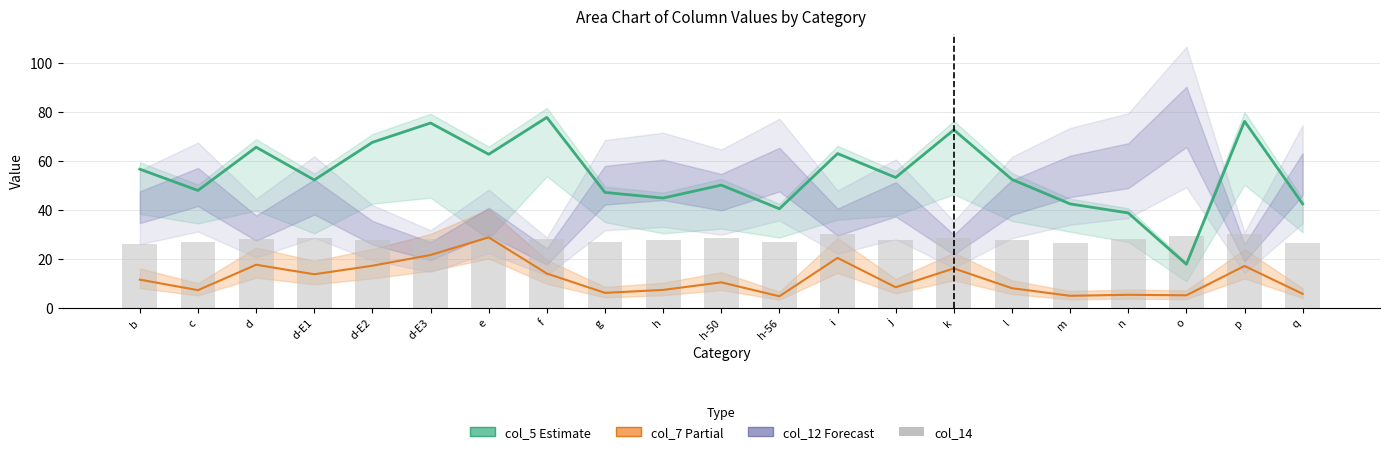

Rank the categories by col_14 value from highest to lowest.

p, i, e, o, d-E1, h-50, k, d-E3, f, d, n, d-E2, h, j, l, c, h-56, g, q, m, b